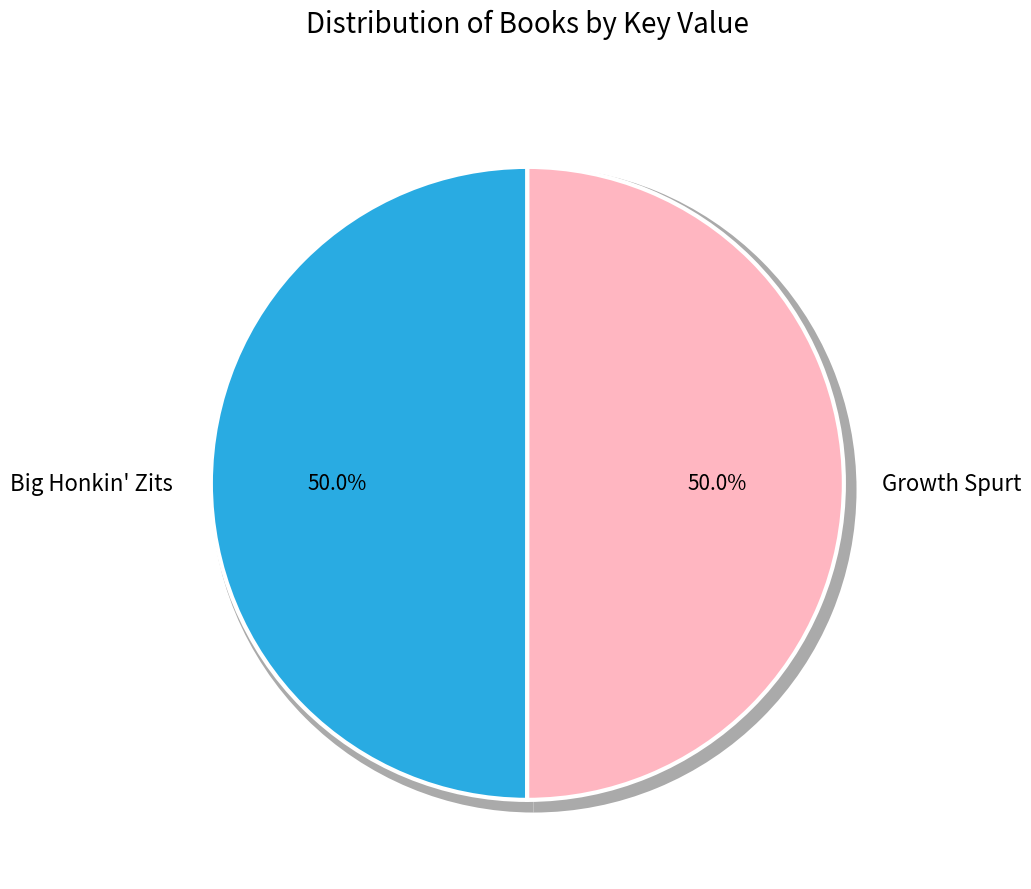

What is the largest slice in the pie chart?

Growth Spurt